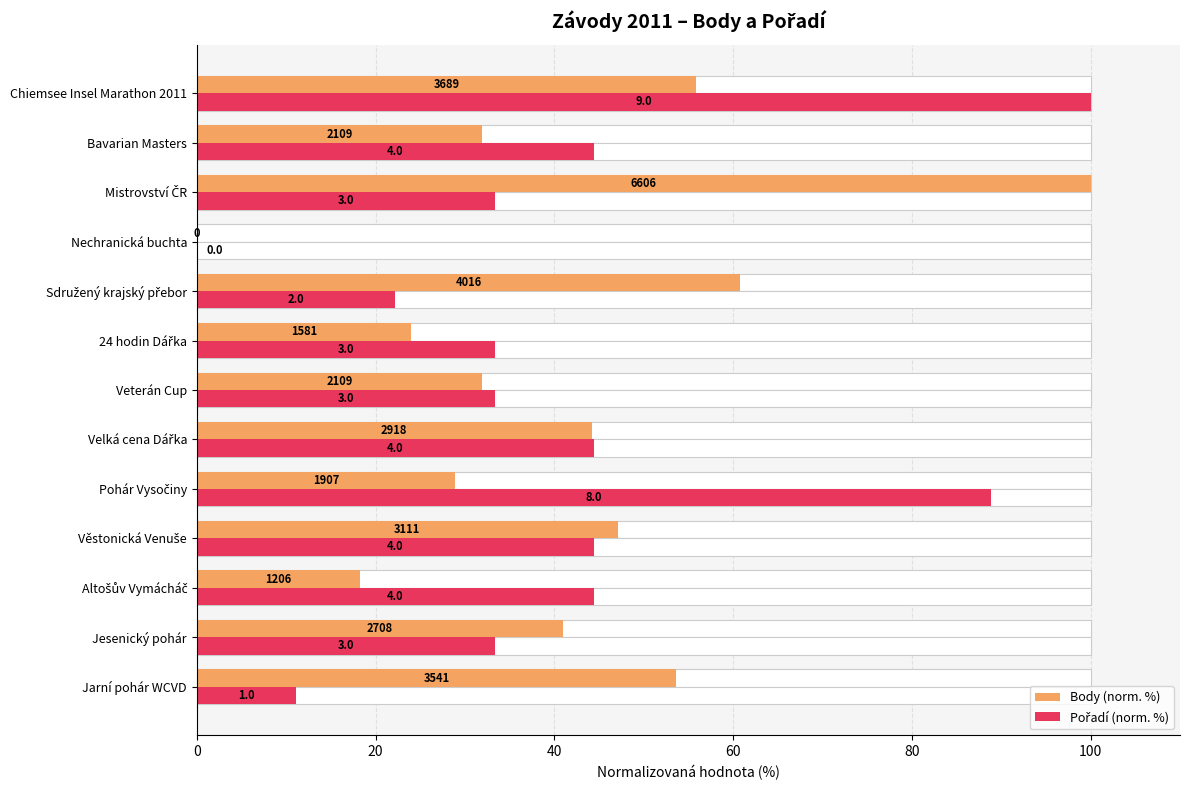

What is the maximum value for Body (norm. %)?

100.0